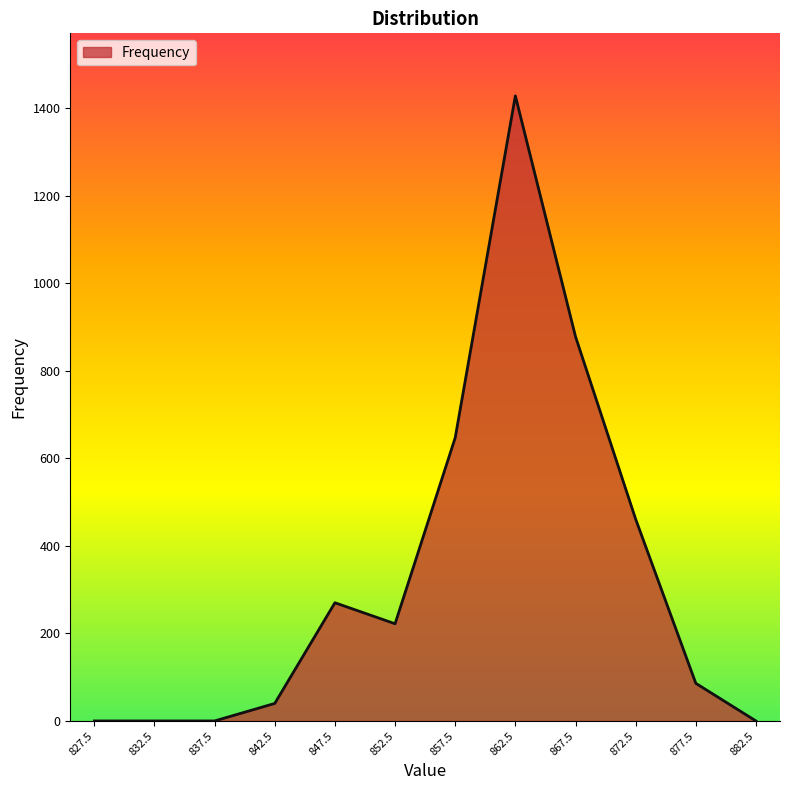

How many series are shown in this chart?

1